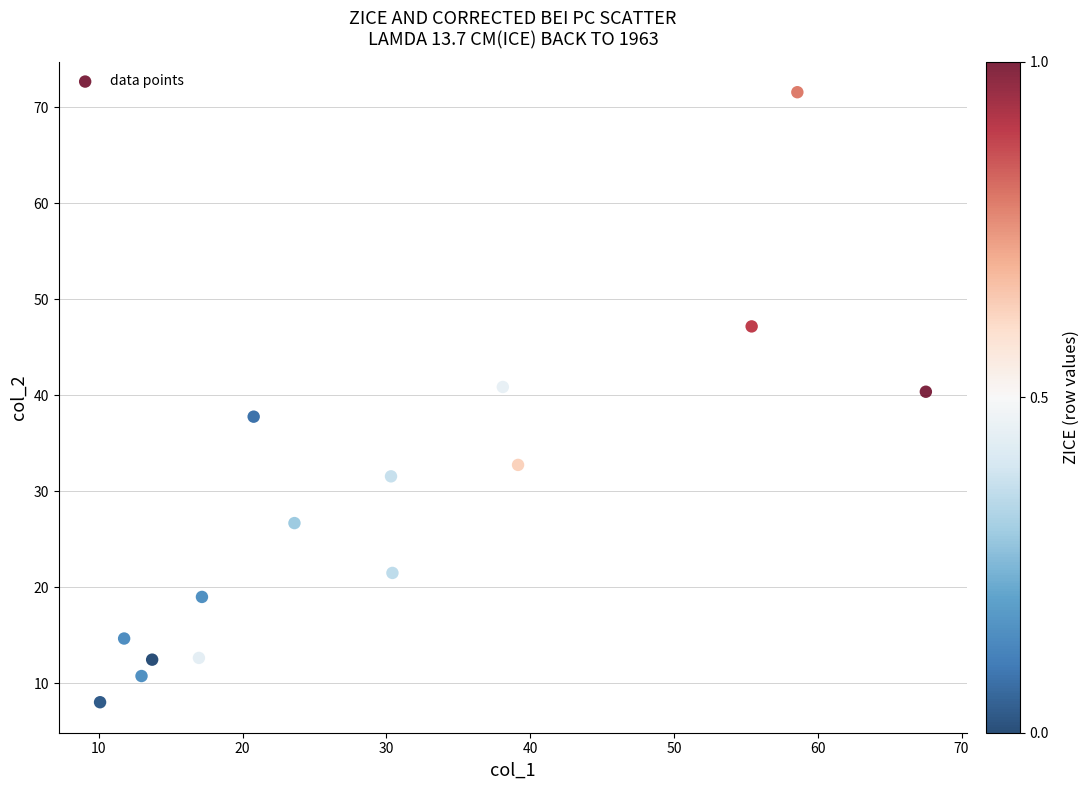

What is the range of Y values (max minus min)?

63.5